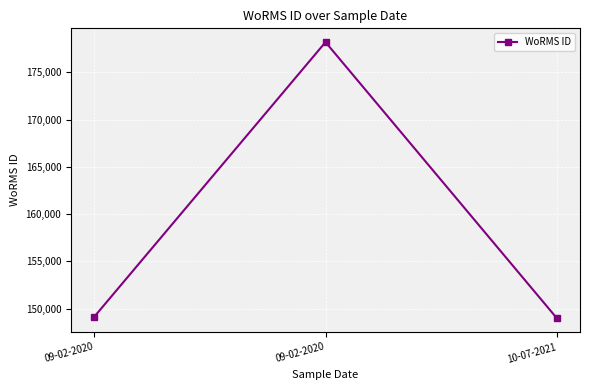

The value at 09-02-2020 is 178201. True or false?

True